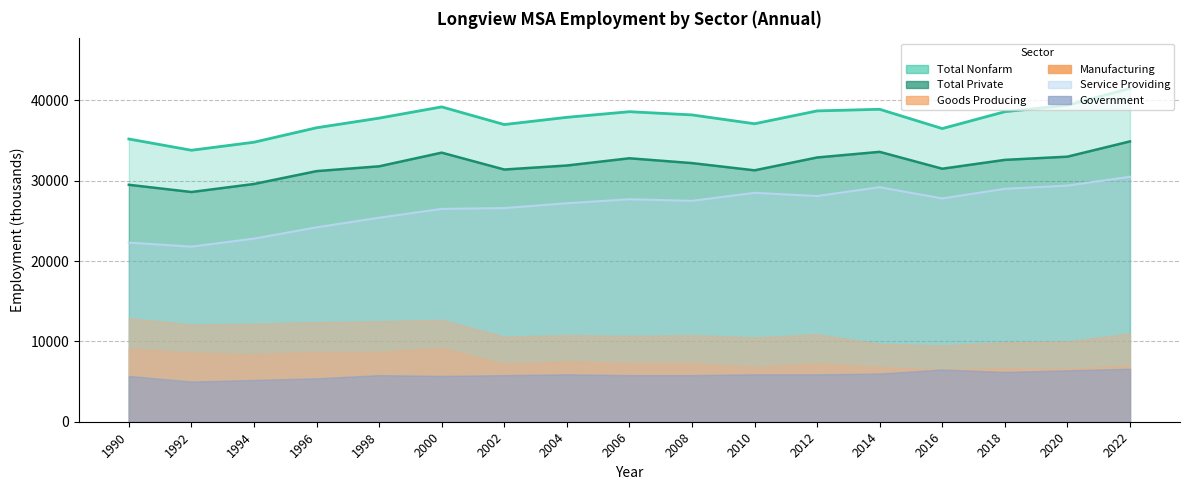

True or false: Total Private and Service Providing intersect in this chart.

False